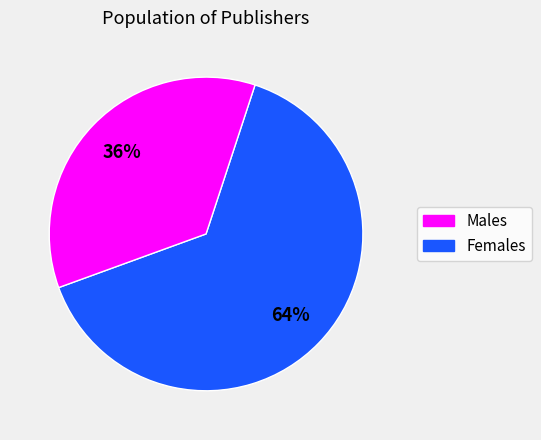

To the nearest percent, what is the average slice percentage?

50%